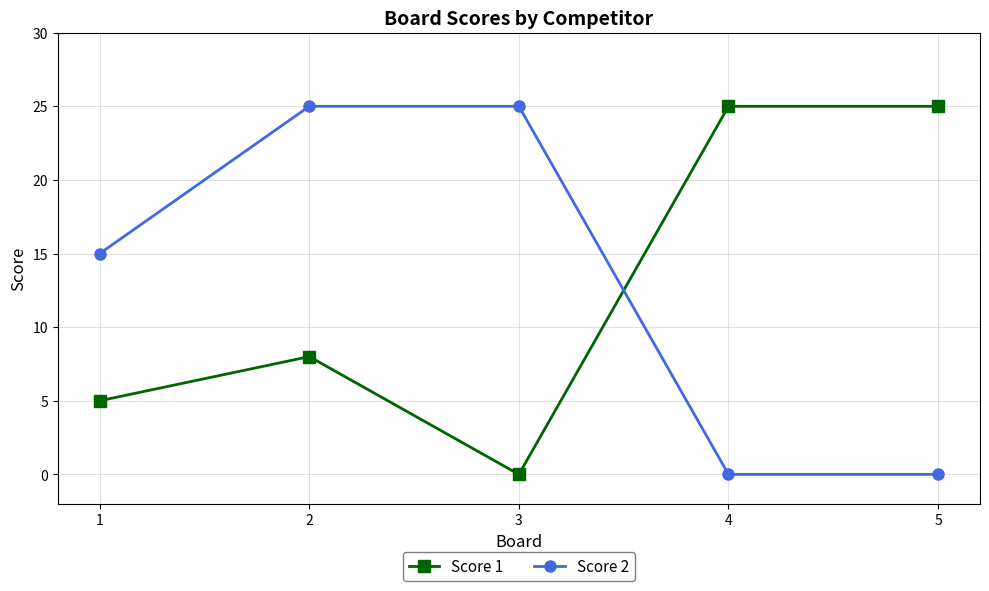

Reading left to right, extract all data points from this chart.

Score 1: 5	8	0	25	25
Score 2: 15	25	25	0	0